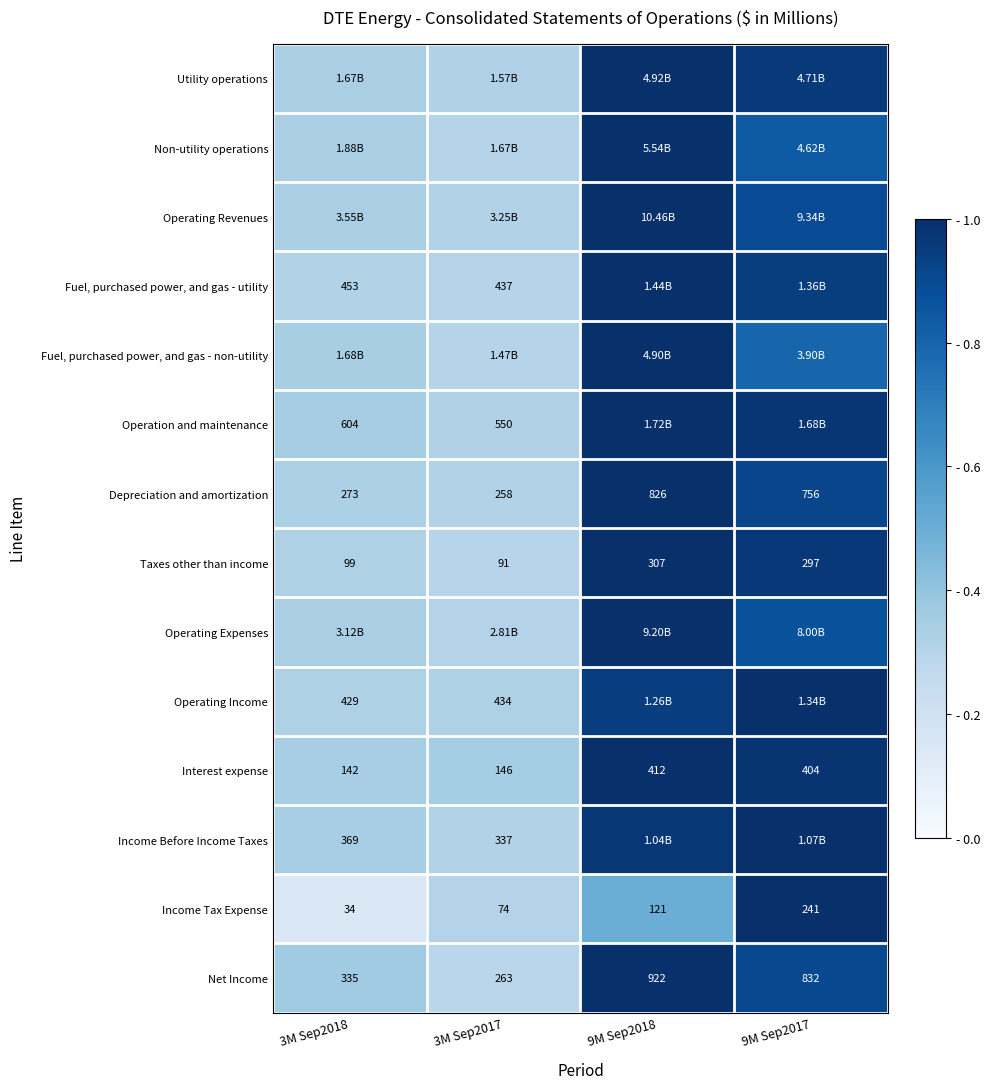

The Non-utility operations series shows 0.3 at 9M Sep2018. True or false?

False